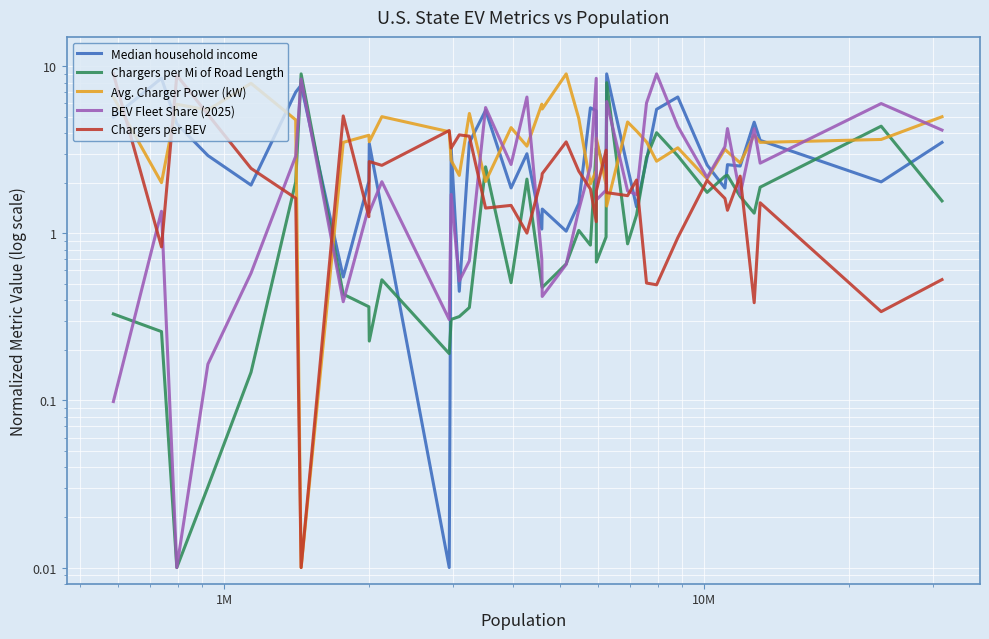

Which series has the largest total across all categories?

Avg. Charger Power (kW)